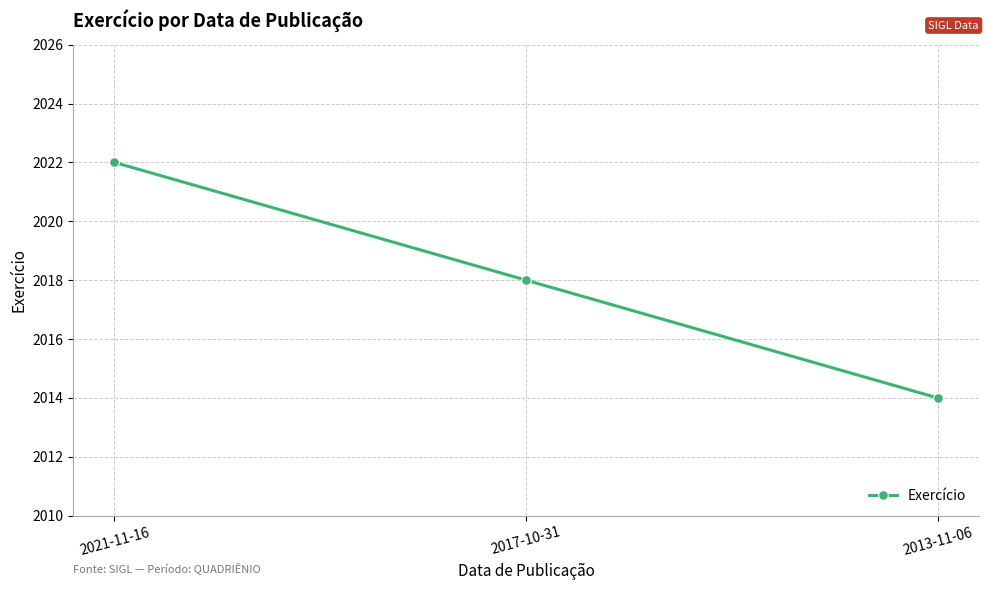

Between 2017-10-31 and 2013-11-06, which is larger?

2017-10-31